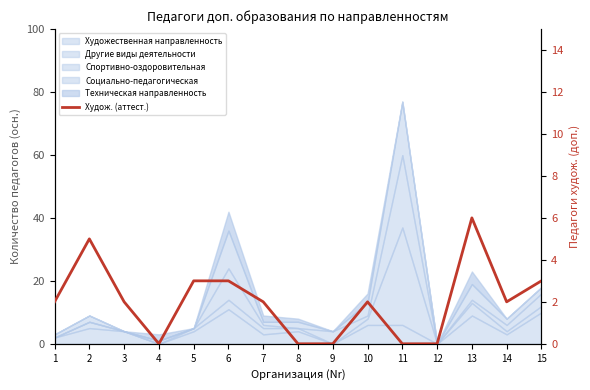

How many interior local valleys (lower than both neighbors) does the data have?

2